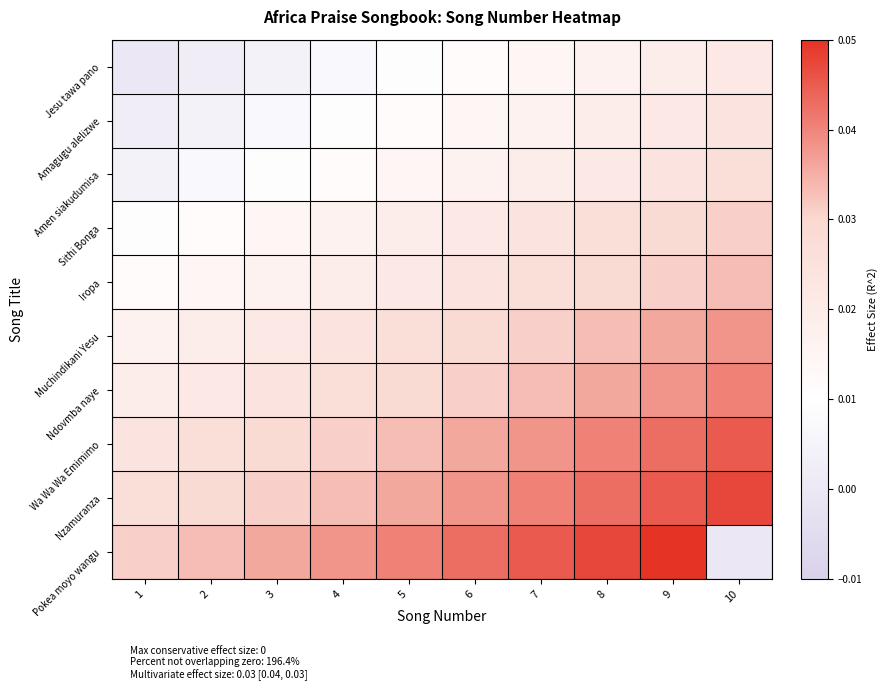

Which has a higher value, 1 or 7?

7